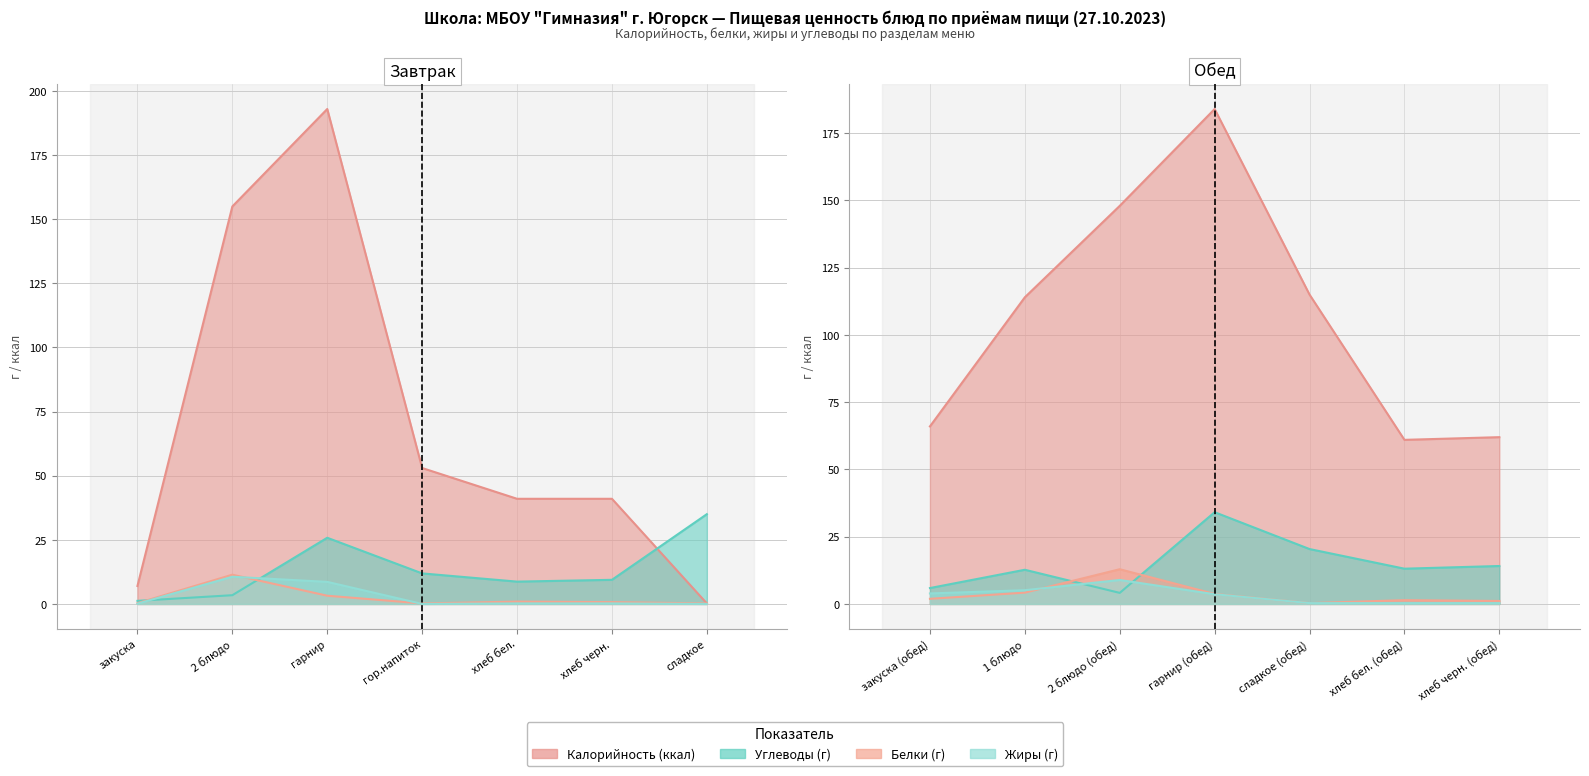

After their last crossing, which series has the higher values: Углеводы or Жиры?

Углеводы